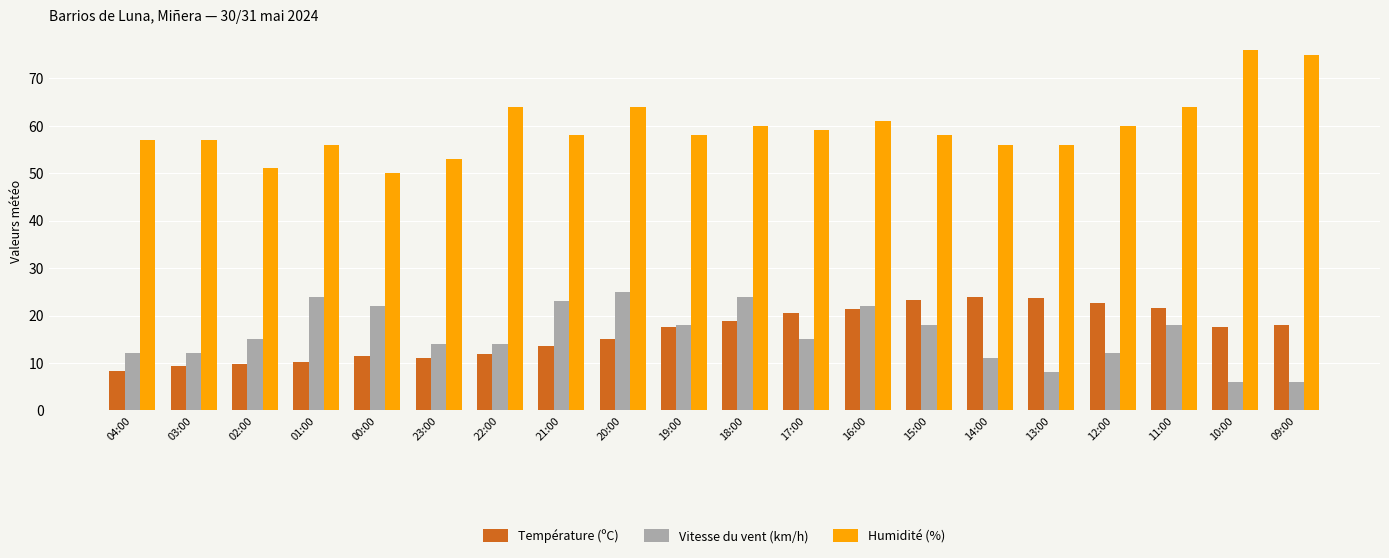

What are all the series names shown in the legend?

Température (ºC), Vitesse du vent (km/h), Humidité (%)